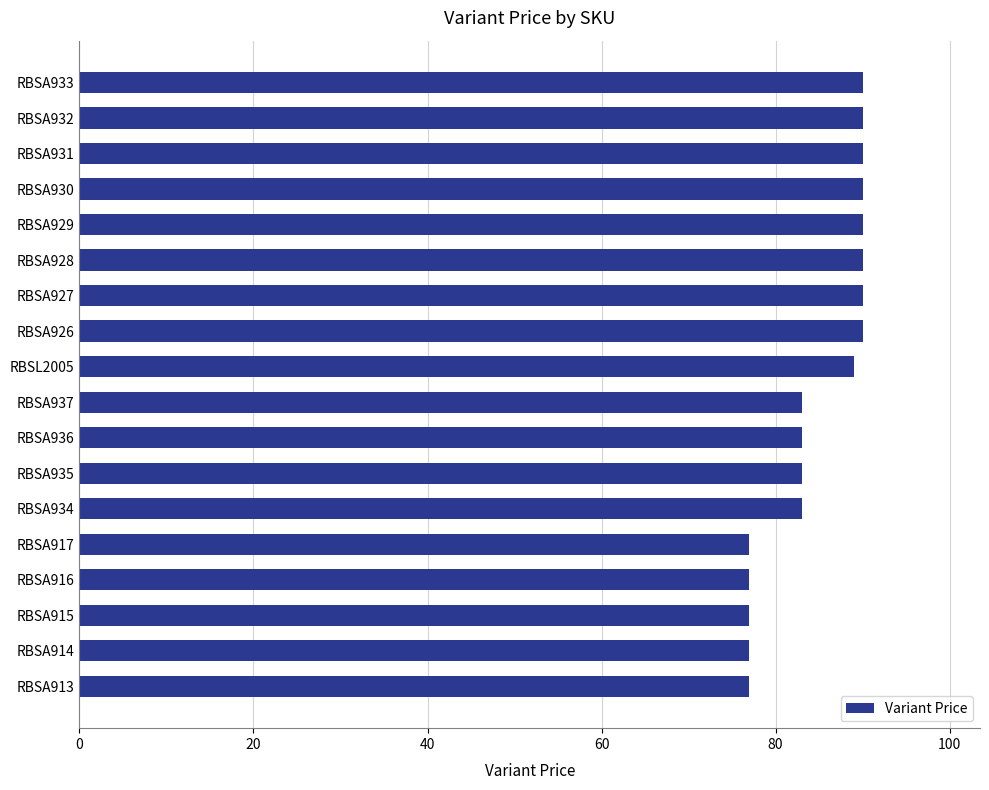

What is the sum of all values?

1526